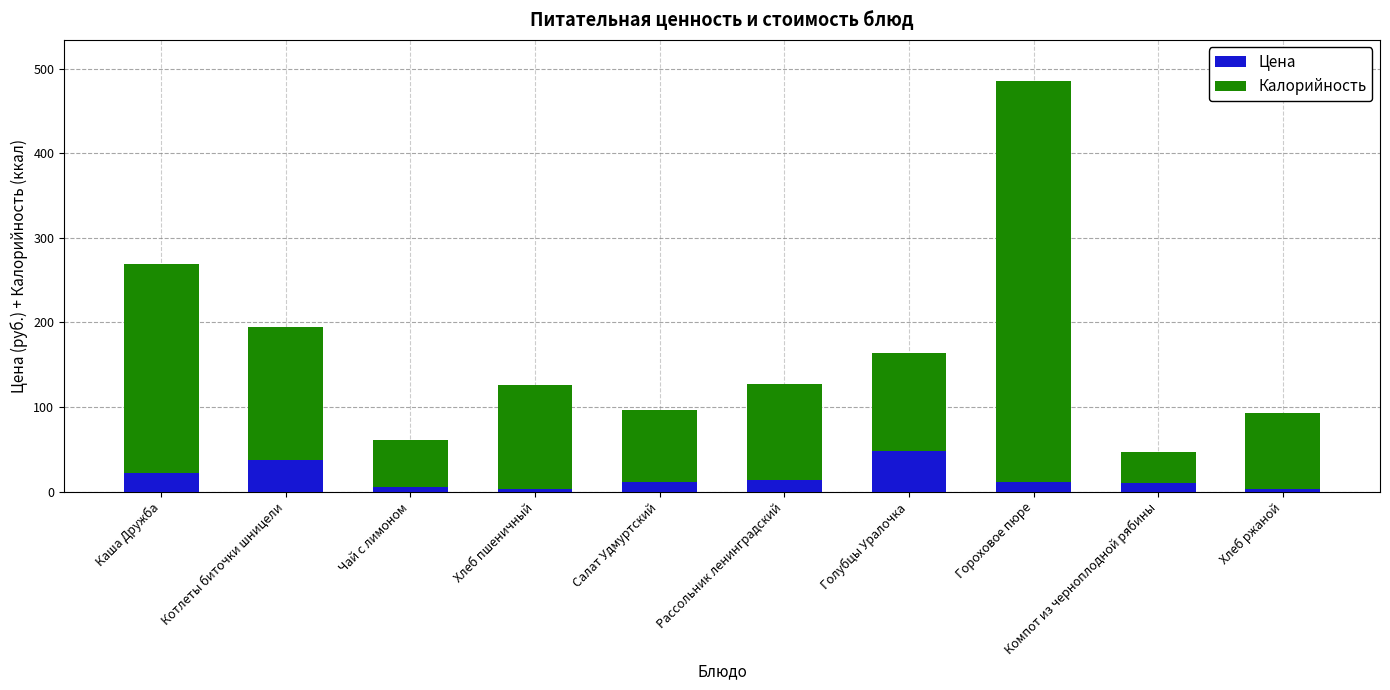

What is the average value of the Цена series?

16.4